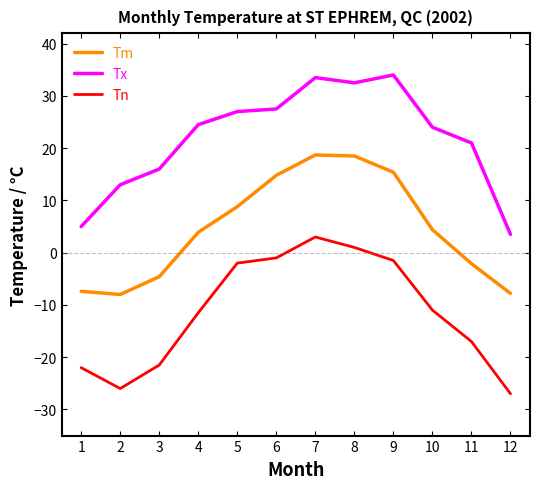

True or false: Tx and Tm intersect in this chart.

False